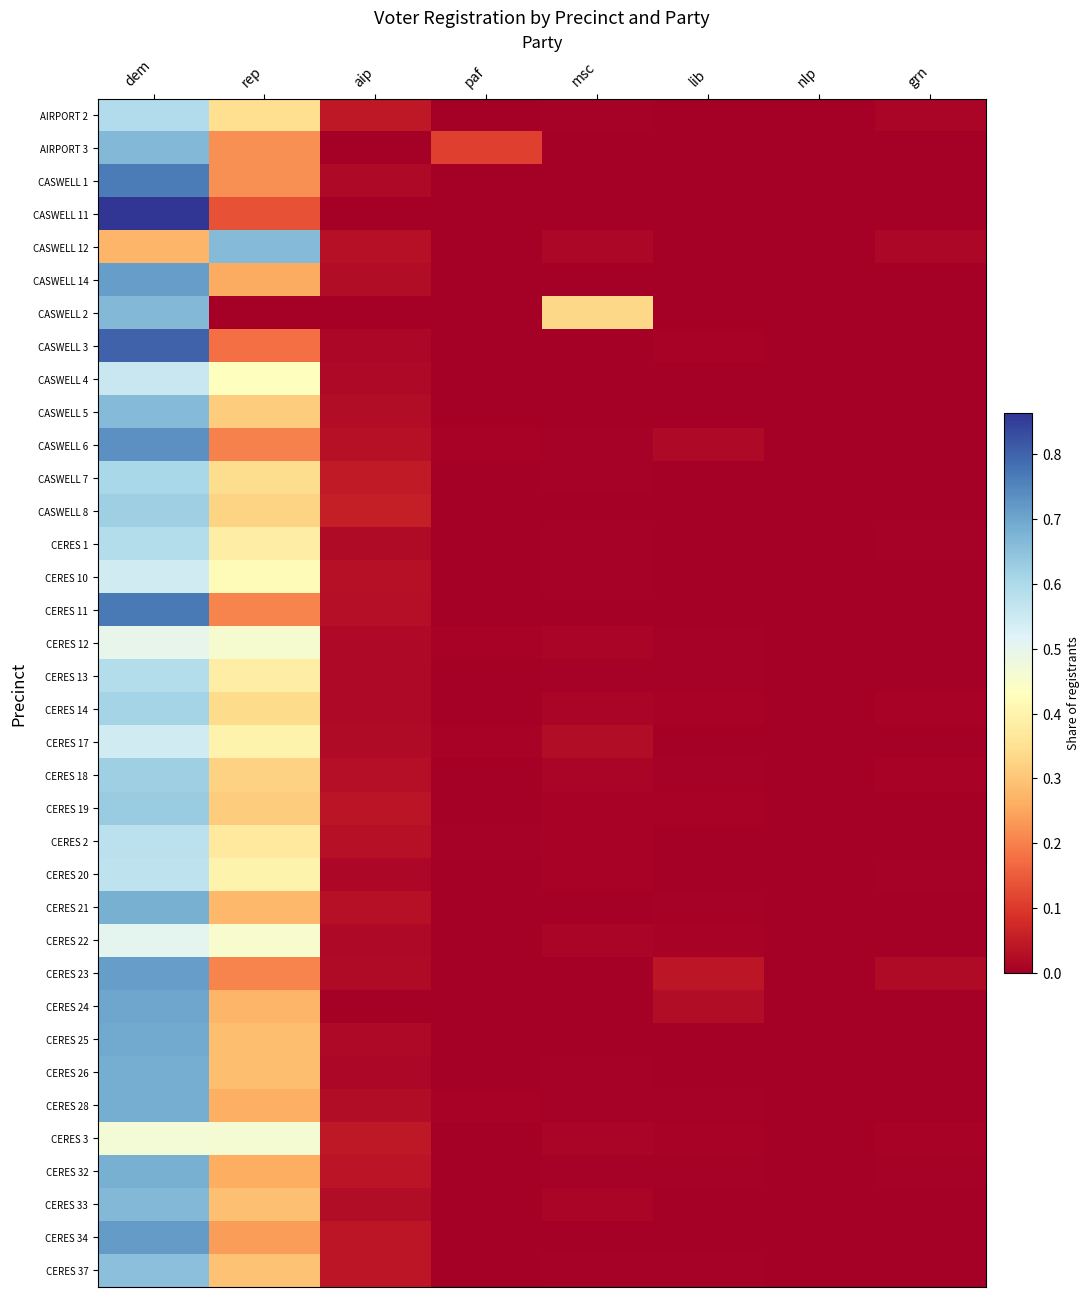

Rank the series by their maximum value, from lowest to highest.

CERES 3, CERES 12, CERES 22, CERES 10, CERES 17, CASWELL 4, CERES 20, CERES 2, CERES 1, CERES 13, AIRPORT 2, CASWELL 7, CERES 14, CASWELL 8, CERES 18, CERES 19, CERES 37, CASWELL 12, CASWELL 5, CERES 33, AIRPORT 3, CASWELL 2, CERES 21, CERES 32, CERES 28, CERES 26, CERES 25, CERES 24, CASWELL 14, CERES 23, CERES 34, CASWELL 6, CASWELL 1, CERES 11, CASWELL 3, CASWELL 11